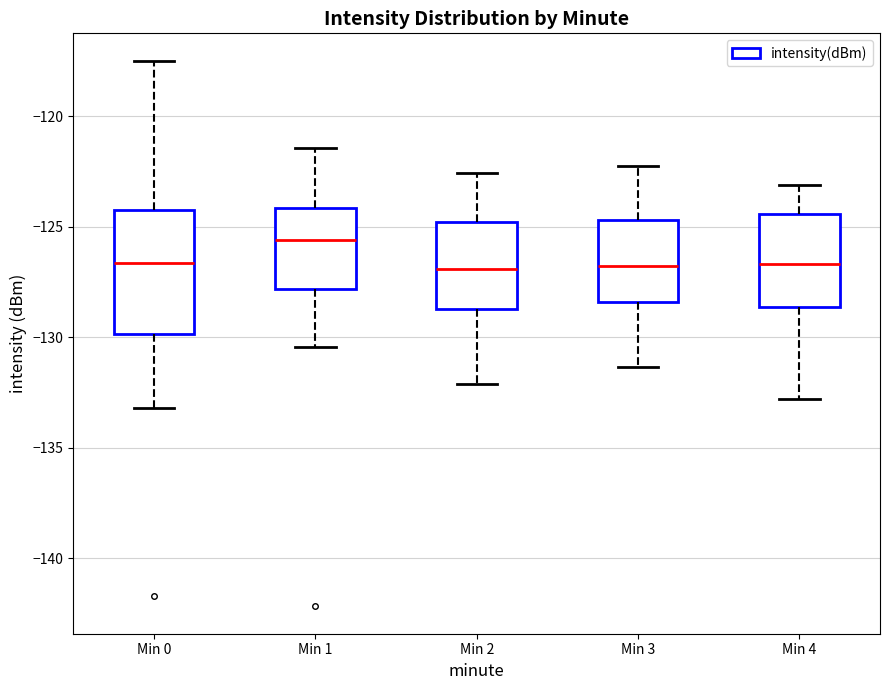

Reading left to right, read every box against the y-axis: the position of its median line, the range the box covers, and the ends of its whiskers. The values are not printed on the chart, so give them approximately, as read against the axis.

Min 0: median -126.5, box -130.0 to -124.5, whiskers -133.0 to -117.5
Min 1: median -125.5, box -128.0 to -124.0, whiskers -130.5 to -121.5
Min 2: median -127.0, box -128.5 to -125.0, whiskers -132.0 to -122.5
Min 3: median -127.0, box -128.5 to -124.5, whiskers -131.5 to -122.0
Min 4: median -126.5, box -128.5 to -124.5, whiskers -133.0 to -123.0